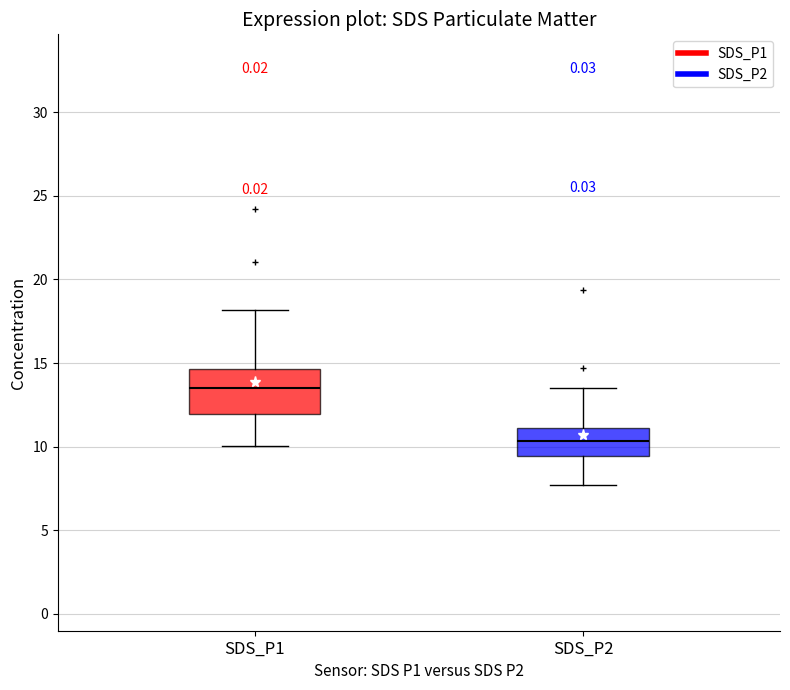

Reading left to right, transcribe this box plot: for each box, give where its median line is, the range the box spans, and where its two whiskers end, as read against the y-axis. The values are not printed on the chart, so give them approximately, as read against the axis.

SDS_P1: median 13.5, box 12.0 to 14.5, whiskers 10.0 to 18.0
SDS_P2: median 10.5, box 9.5 to 11.0, whiskers 7.5 to 13.5